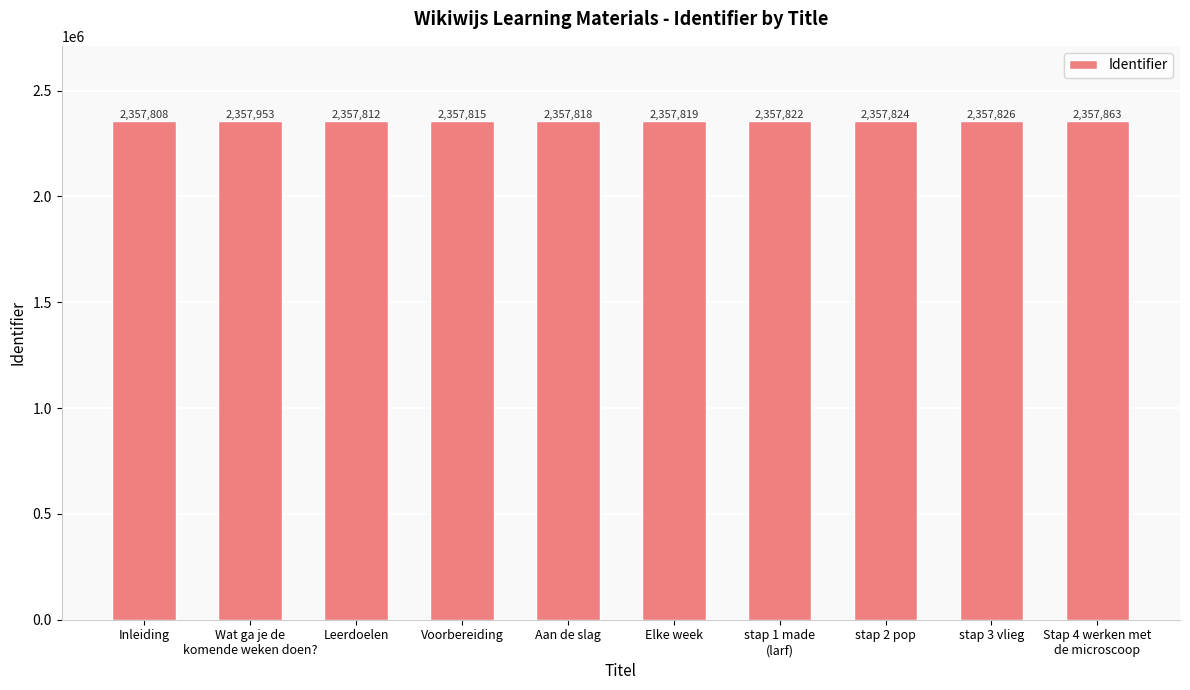

What is the minimum value shown in the chart?

2357808